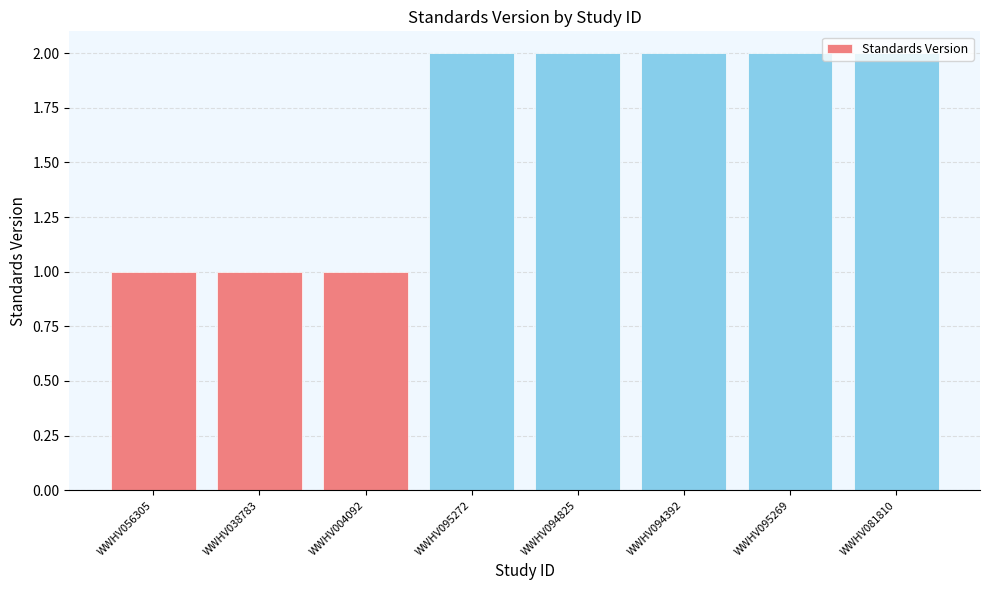

What is the sum of the values at WWHV038783 and WWHV095272?

3